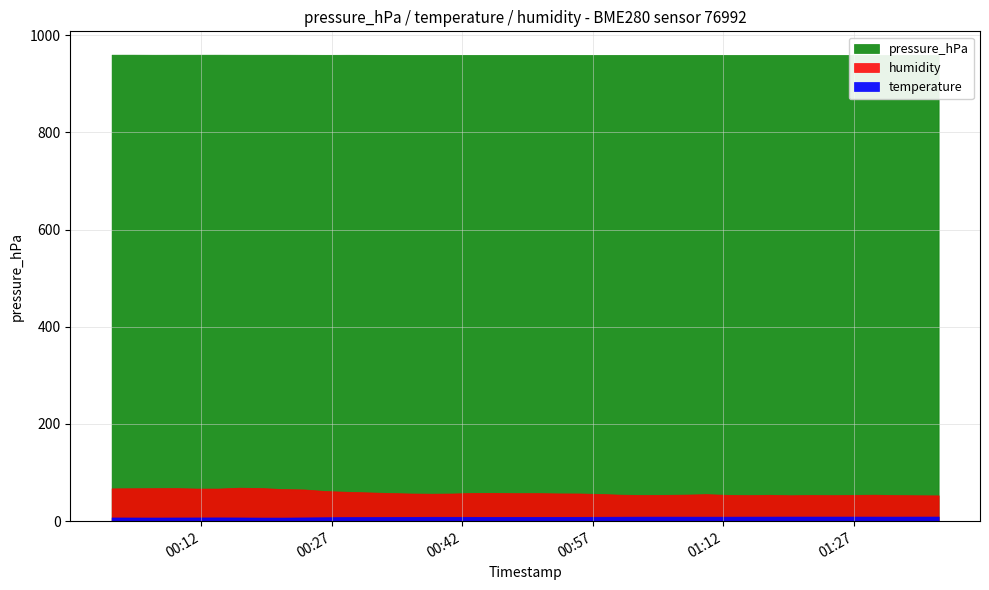

Where does the temperature series first go above 8?

10